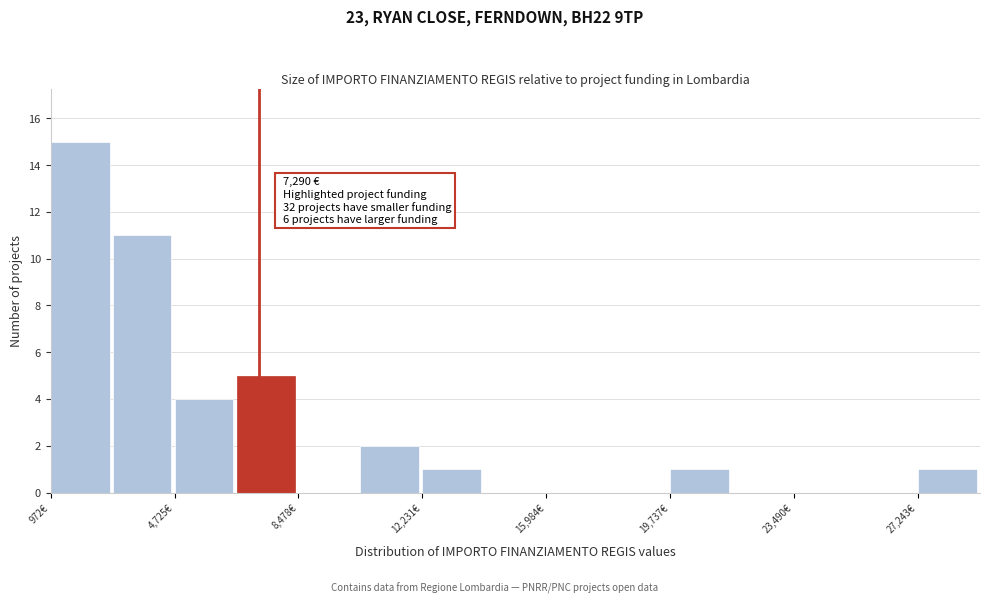

Read against the x-axis, roughly where is the centre of the tallest bar?

2000